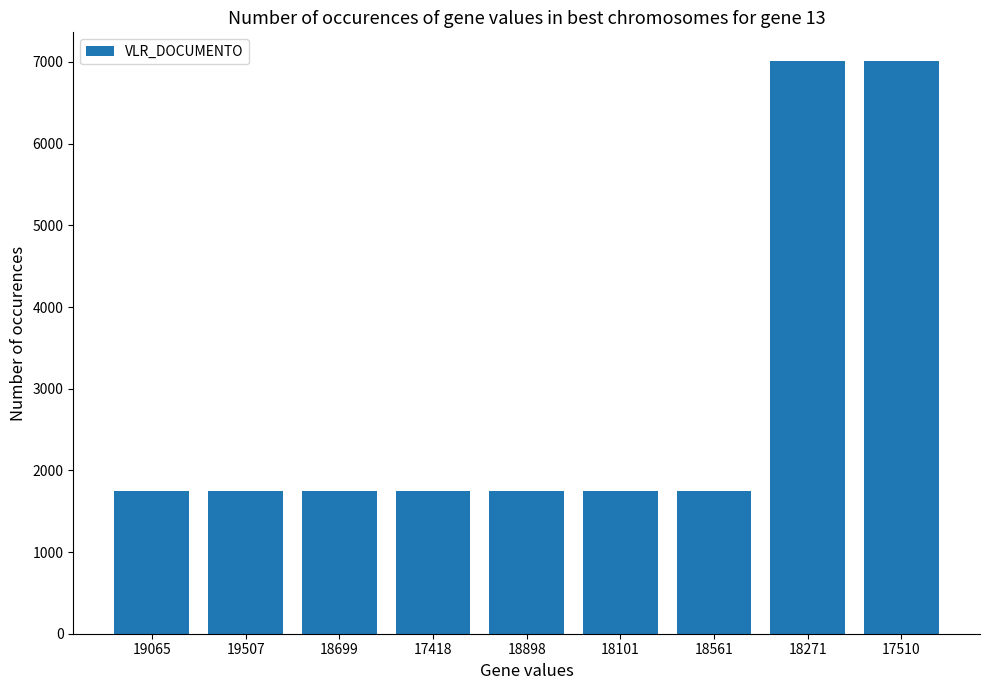

Reading right to left, list all the values displayed in this chart.

17510=7012.5	18271=7012.5	18561=1753.1	18101=1753.1	18898=1753.1	17418=1753.1	18699=1753.1	19507=1753.1	19065=1753.1